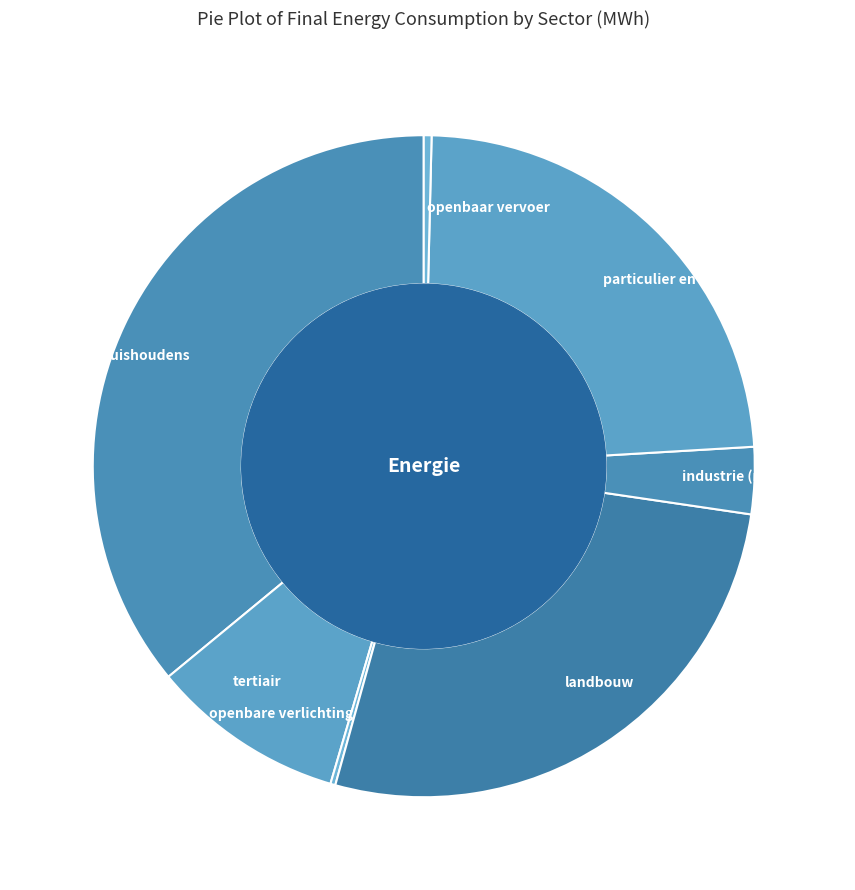

Do huishoudens and particulier en commercieel vervoer together represent more than half of the pie?

Yes